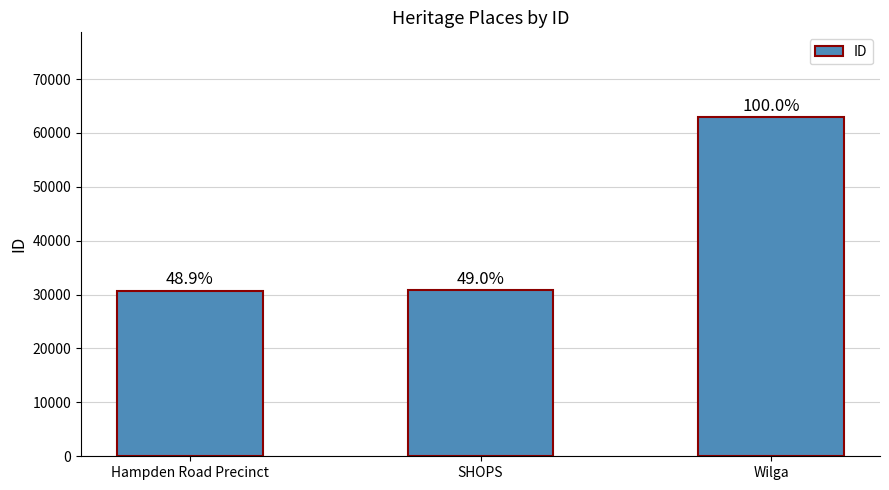

Does the chart contain any negative values?

No